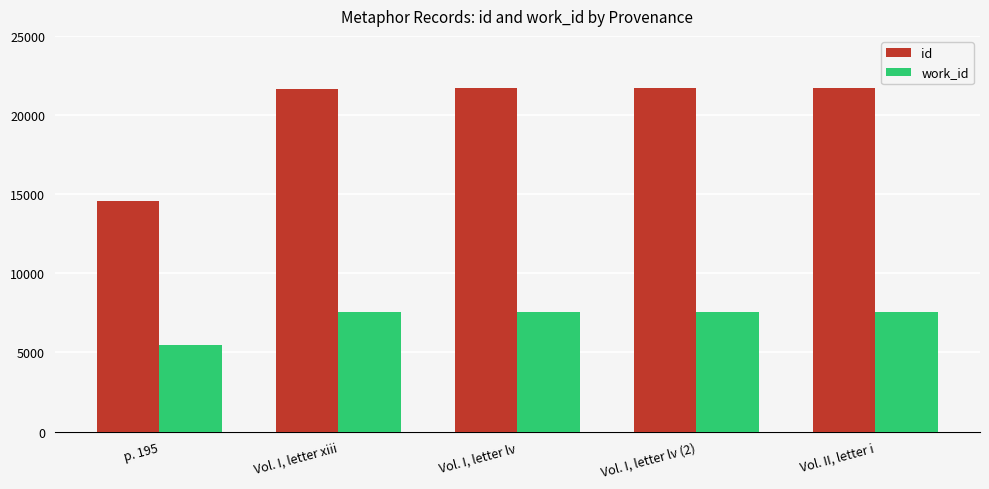

Does the chart contain any negative values?

No